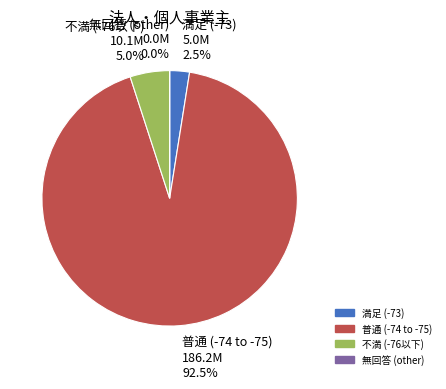

To the nearest percent, what percentage of the pie is 18?

3%